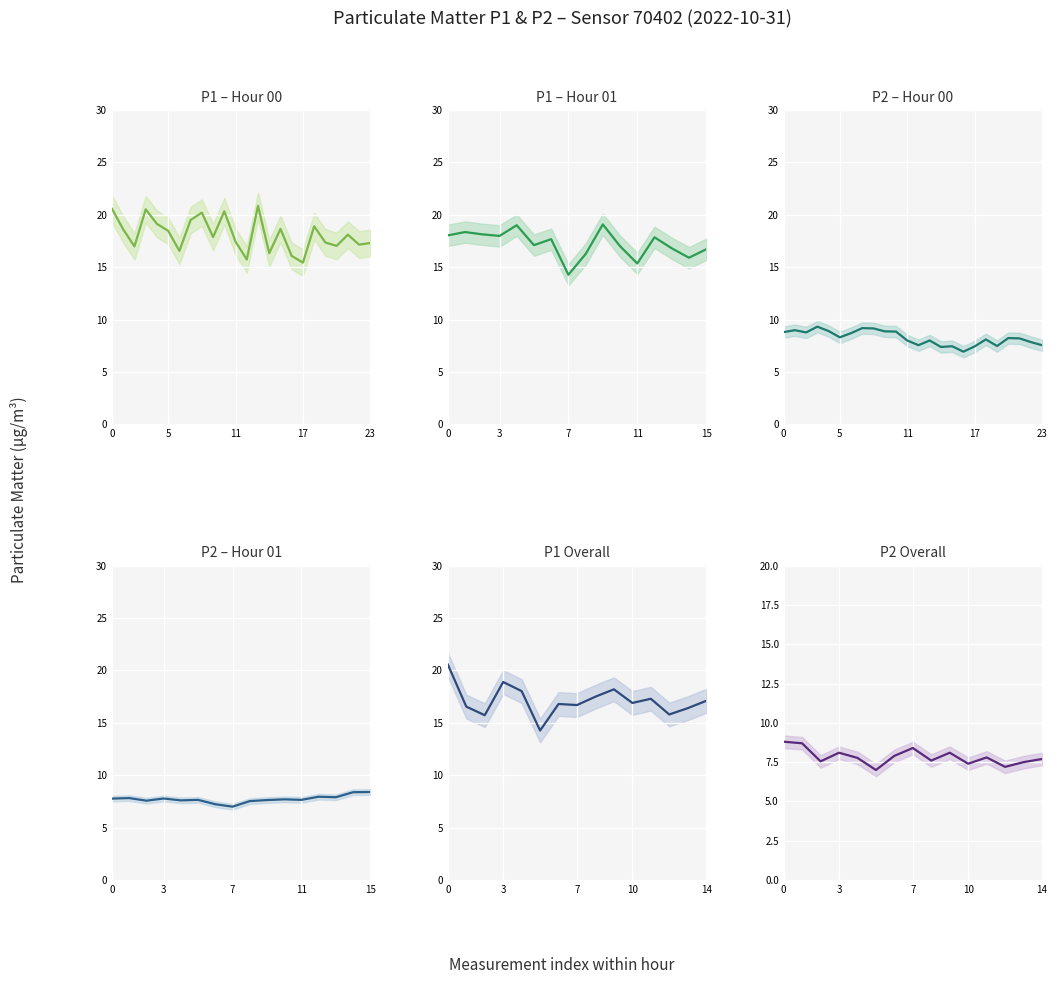

Which series has the largest total across all categories?

P1